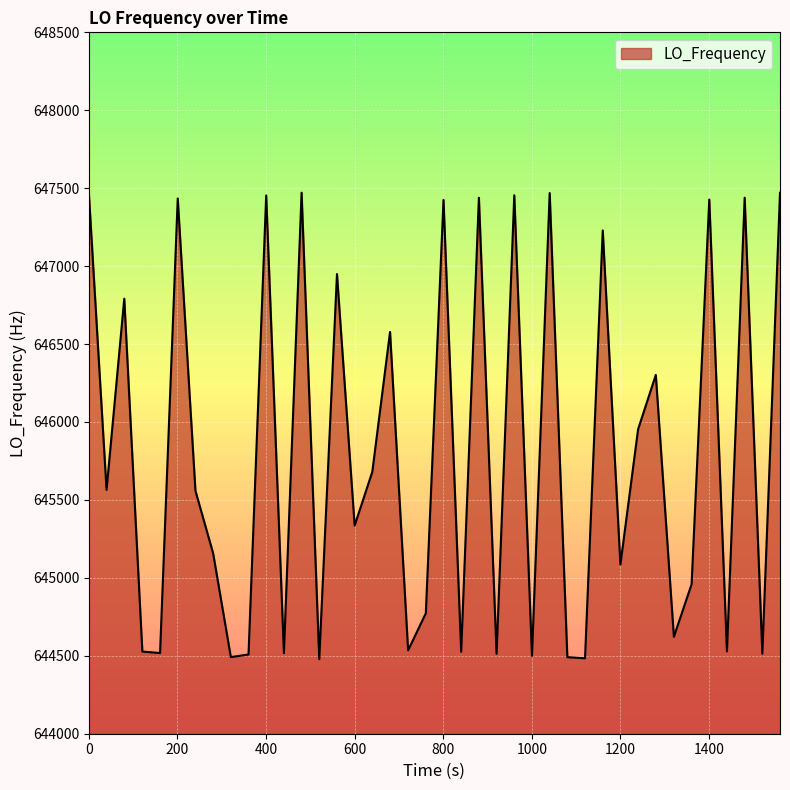

What is the maximum value shown in the chart?

647471.2